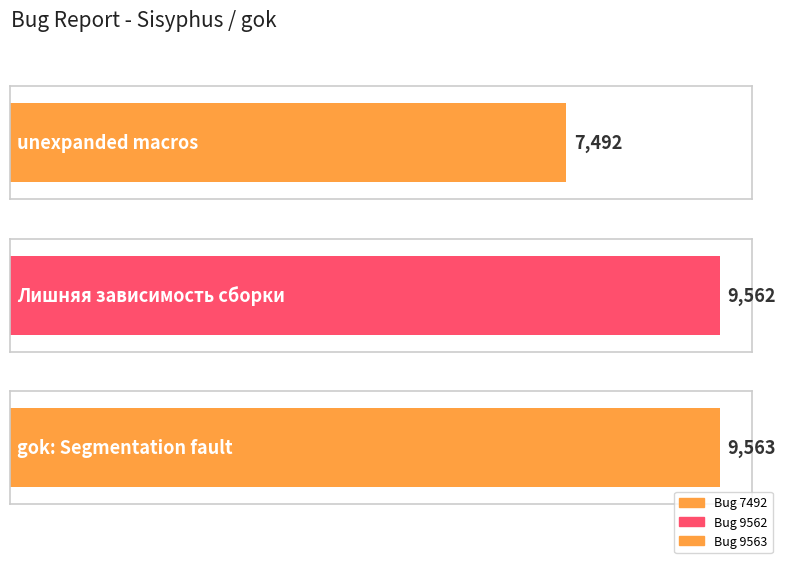

What is the label of the 2nd bar from the left?

Лишняя зависимость сборки